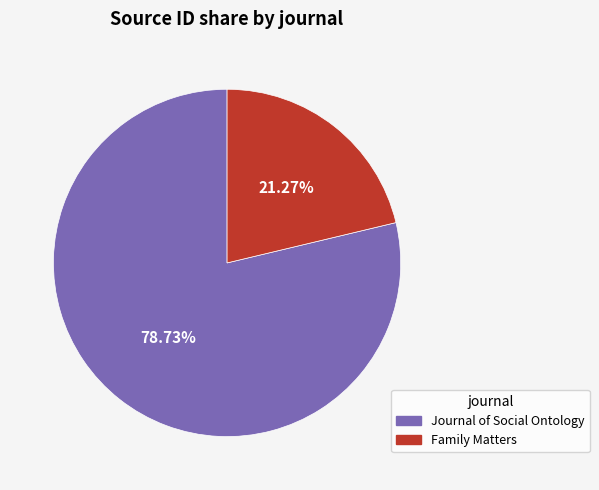

To the nearest percent, what percentage of the pie is Journal of Social Ontology?

79%